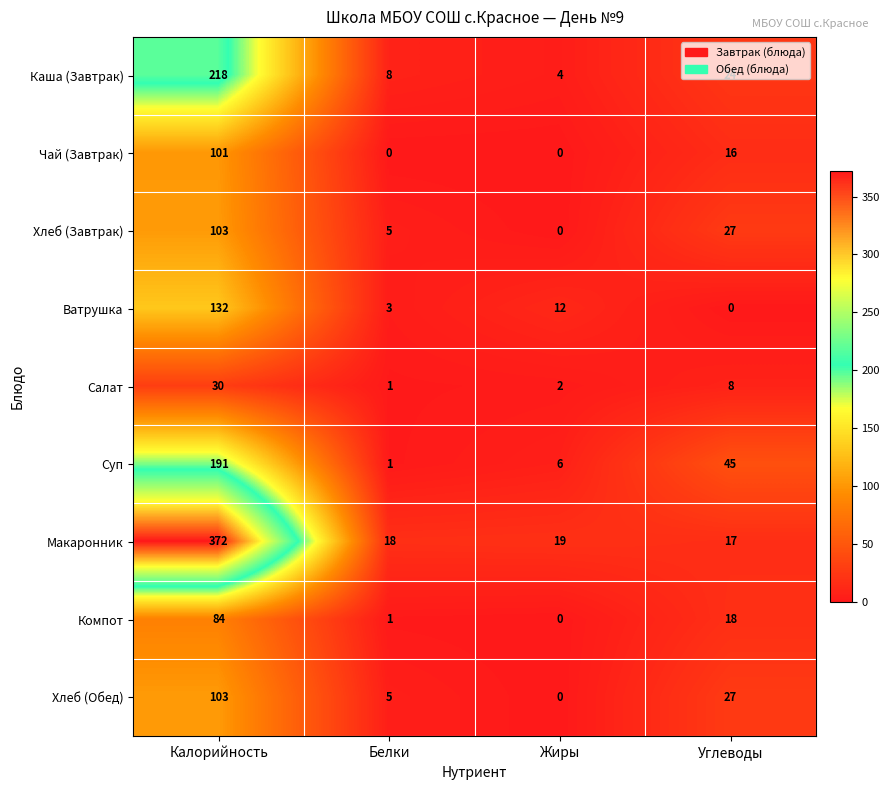

Between Калорийность and Белки, which series saw the biggest shift?

Макаронник